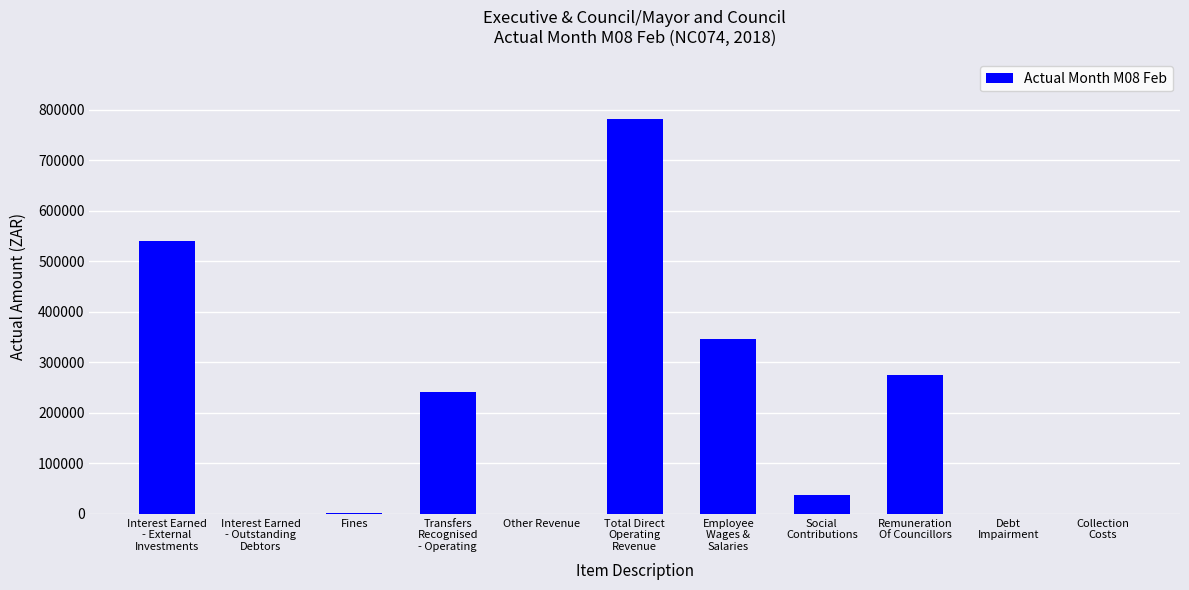

What is the greatest value displayed?

782453.3